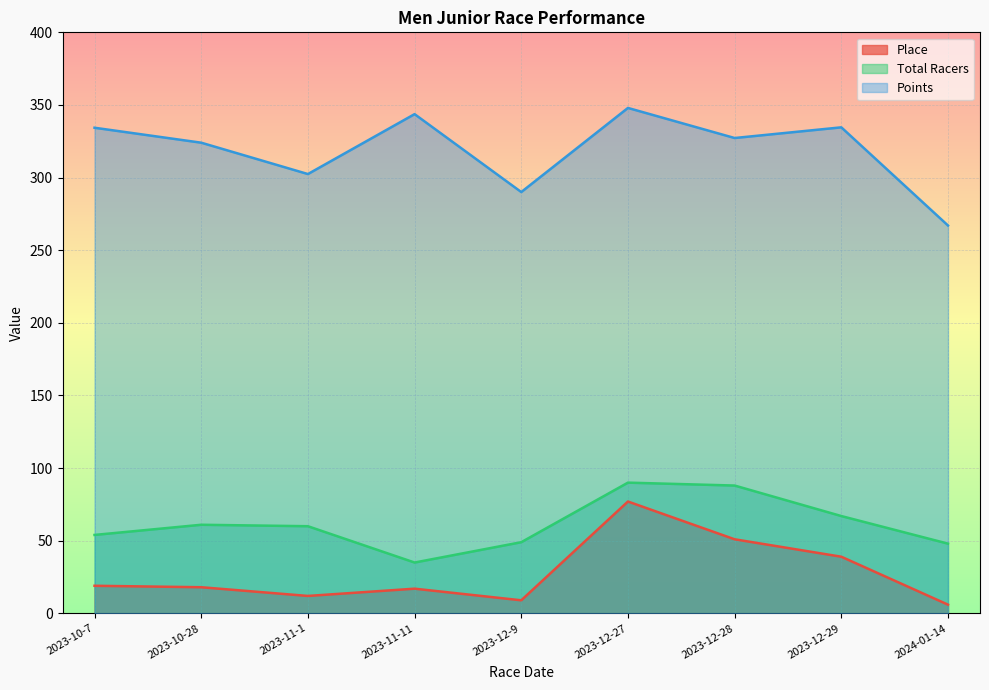

Which category has the lowest value in the Total Racers series?

2023-11-11